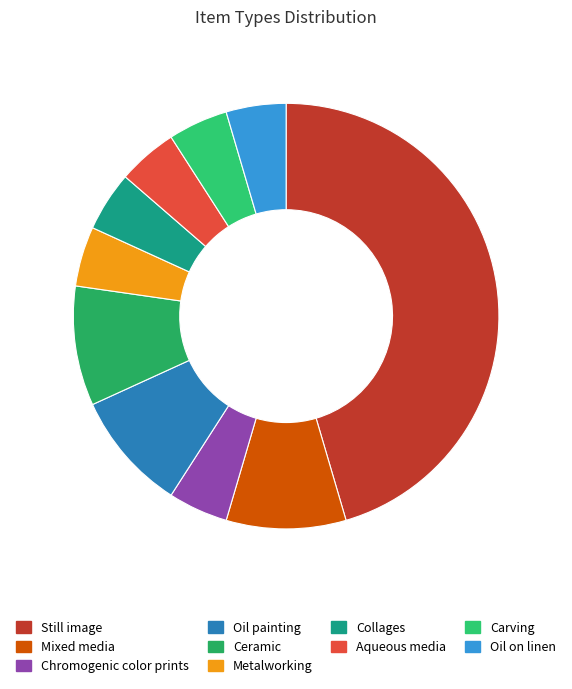

Does any single category account for the majority?

No